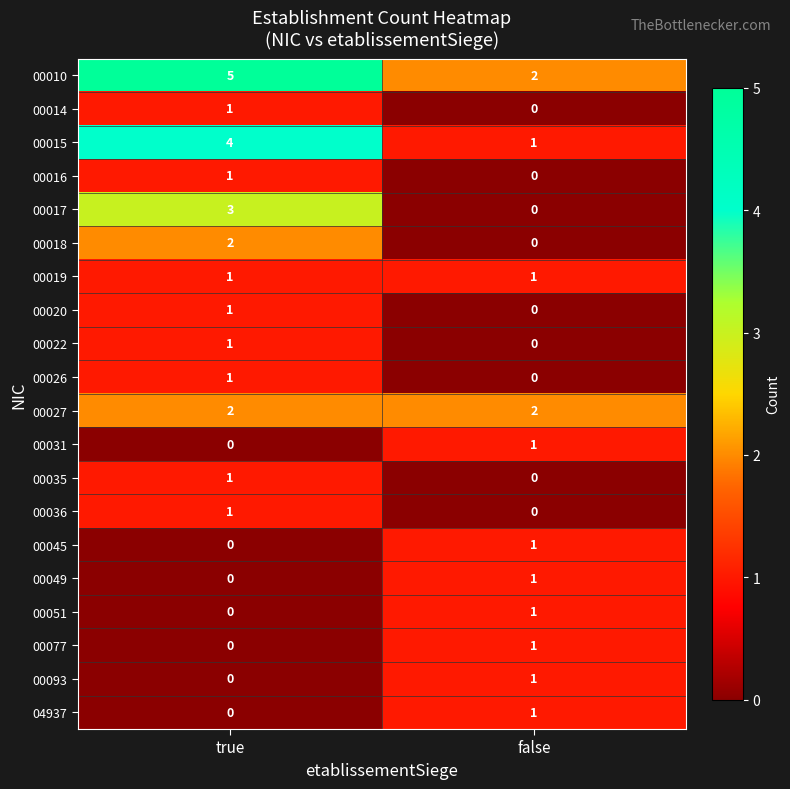

How many series are shown in this chart?

20